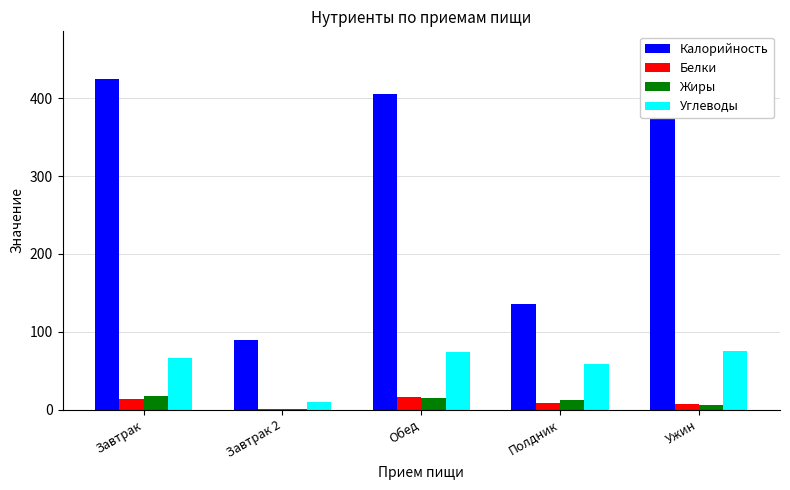

At which label is Калорийность closest to 276?

Обед